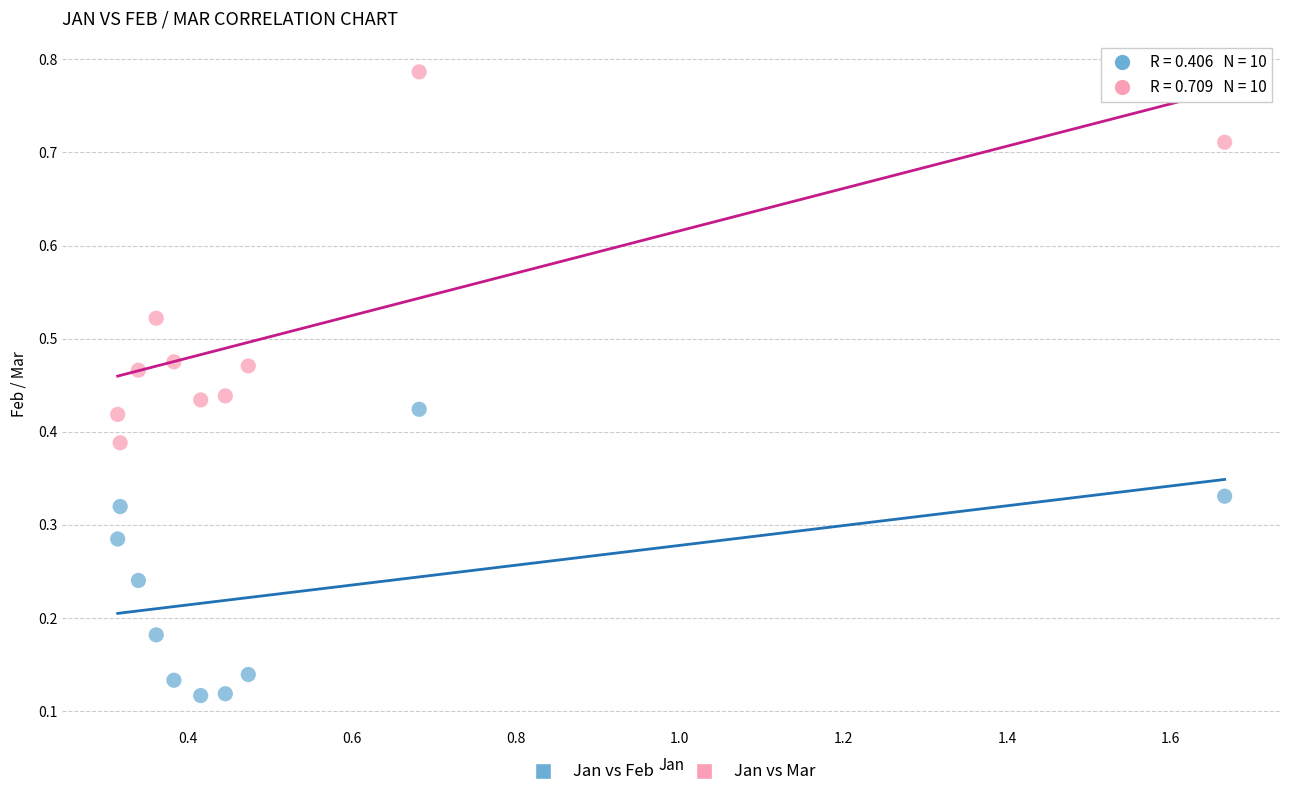

Which series has the widest spread of Y values?

Jan vs Mar